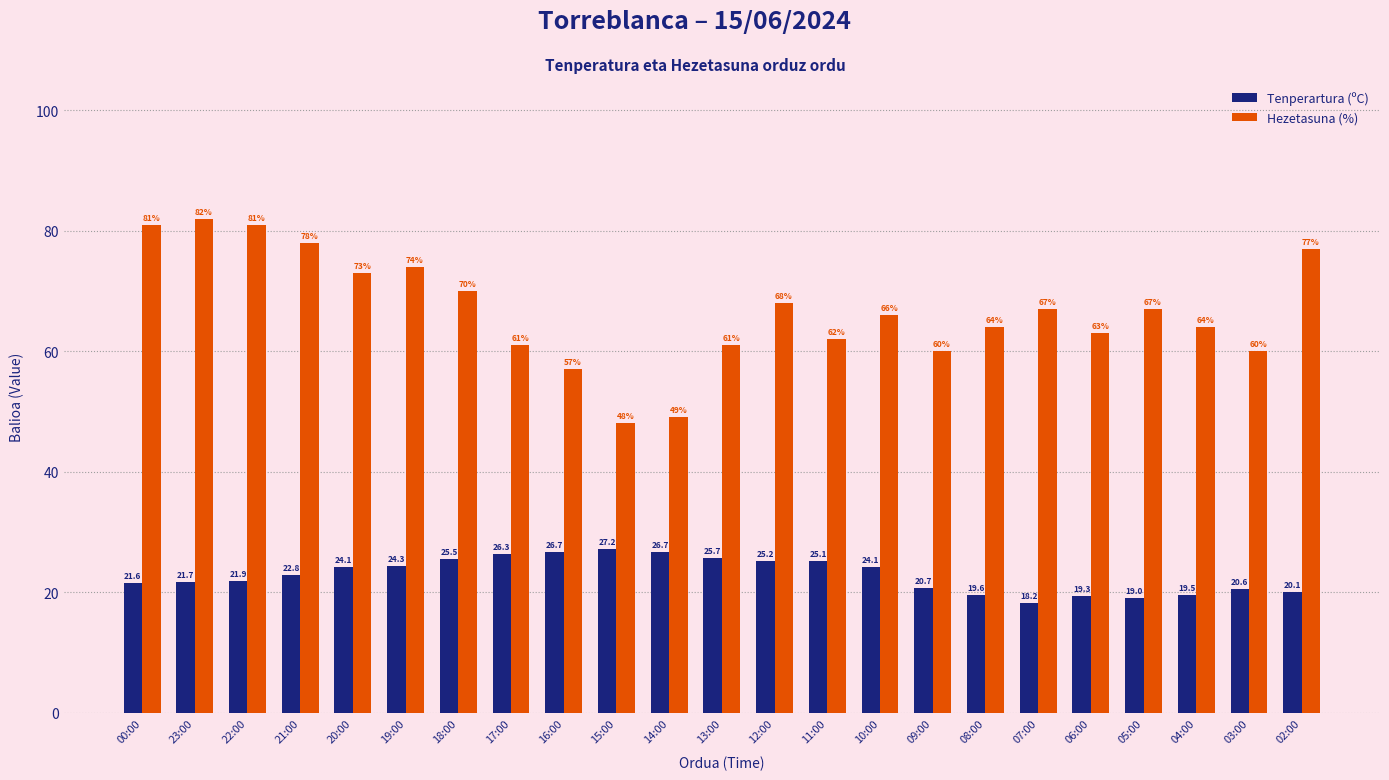

At 13:00, list the series in order from smallest to largest.

Tenperartura (ºC), Hezetasuna (%)